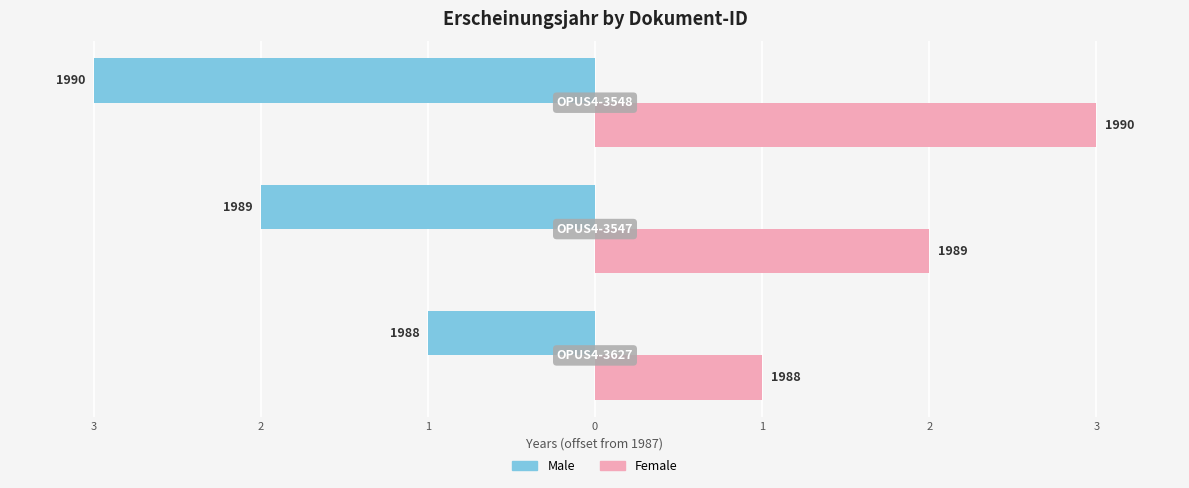

What are all the series names shown in the legend?

Male, Female